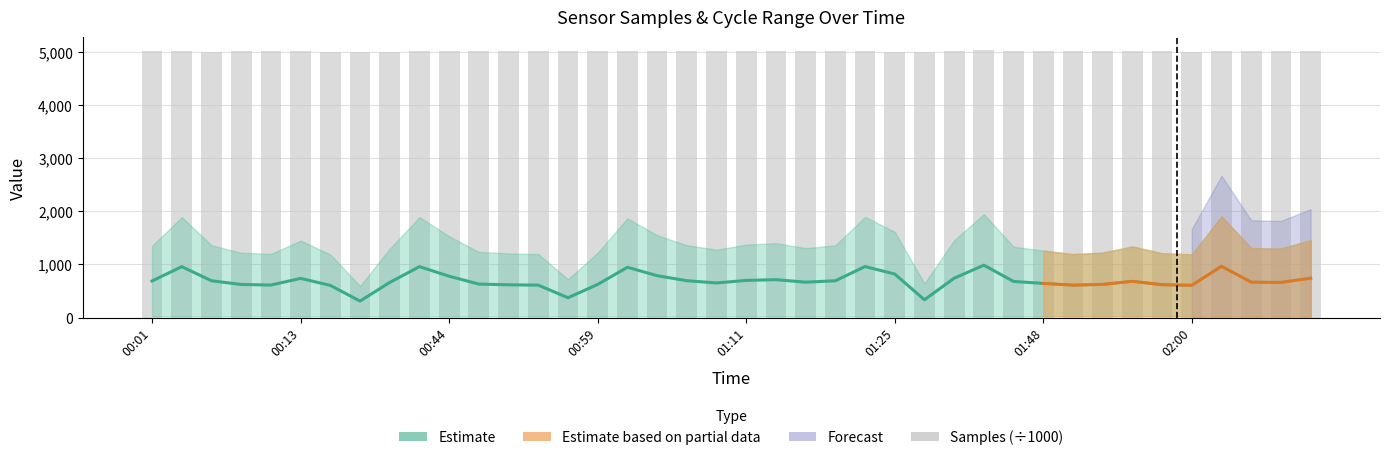

What is the difference between the Samples values at 01:50 and 00:08?

3.2